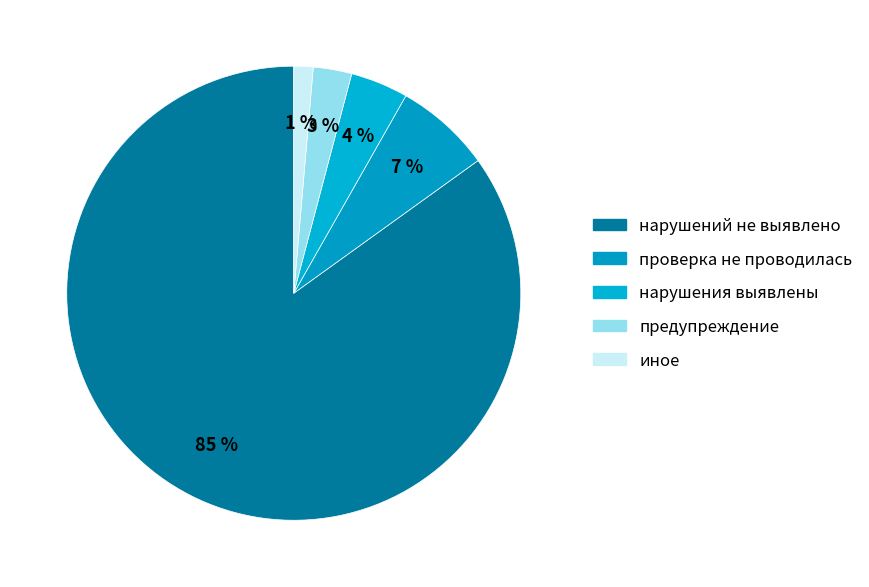

How many slices are in this pie chart?

5